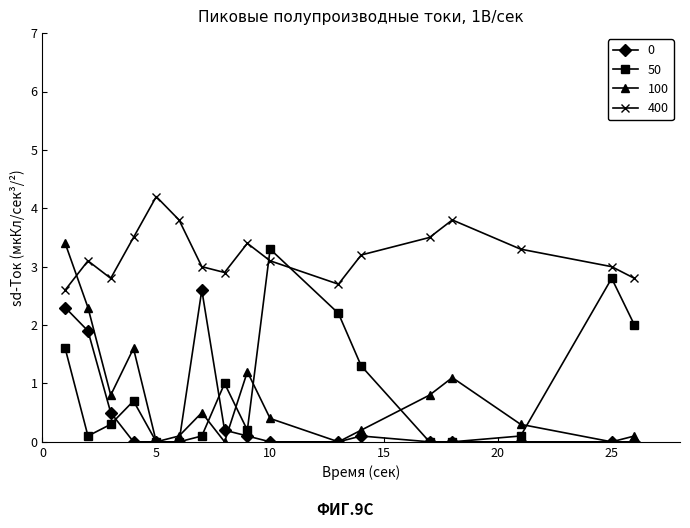

Which series ends up on top after the final intersection of 50 and 0?

50